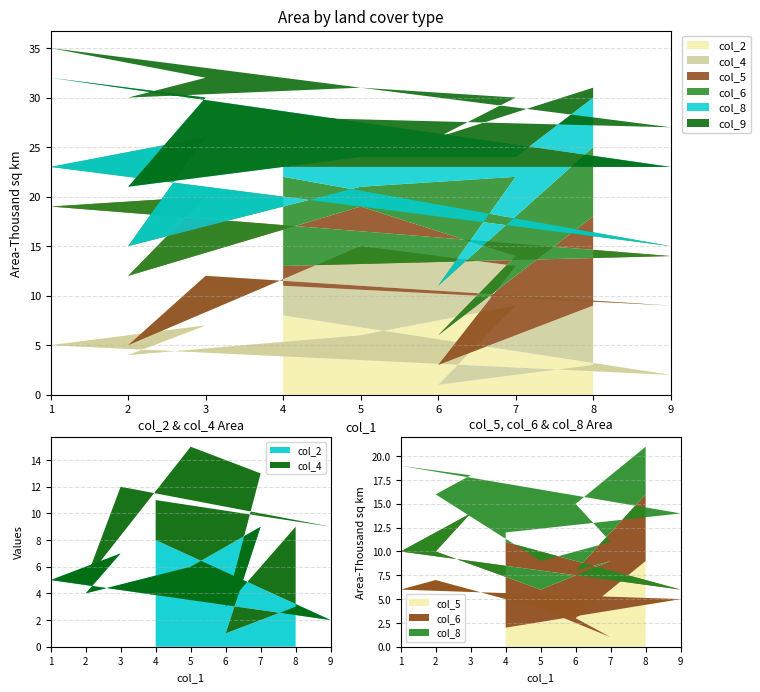

Reading right to left, what are all the values shown in this chart?

col_2: 3	1	9	6	4	7	5	2	8
col_4: 6	2	4	9	1	5	8	7	3
col_5: 9	3	1	4	7	8	6	5	2
col_6: 7	5	8	2	3	6	4	1	9
col_8: 5	7	2	3	6	4	9	8	1
col_9: 1	8	6	7	9	2	3	4	5